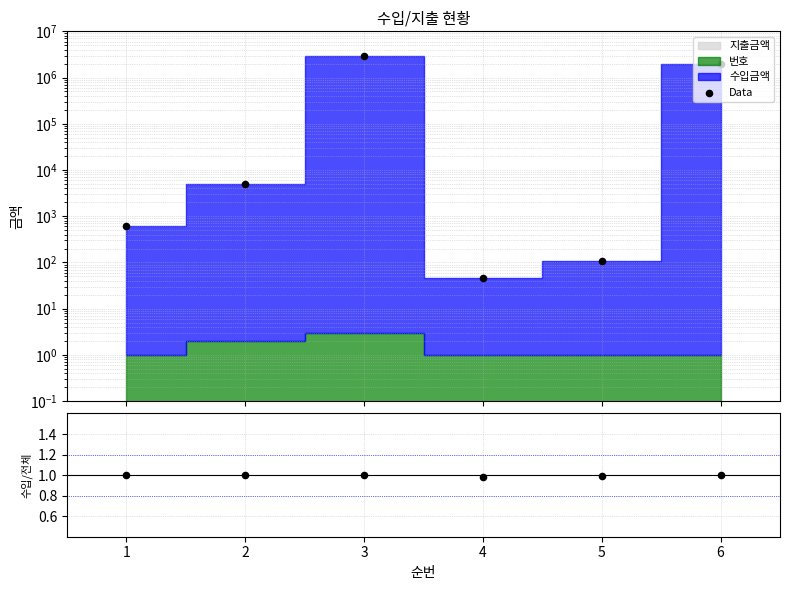

Which series has the widest spread of Y values?

Data